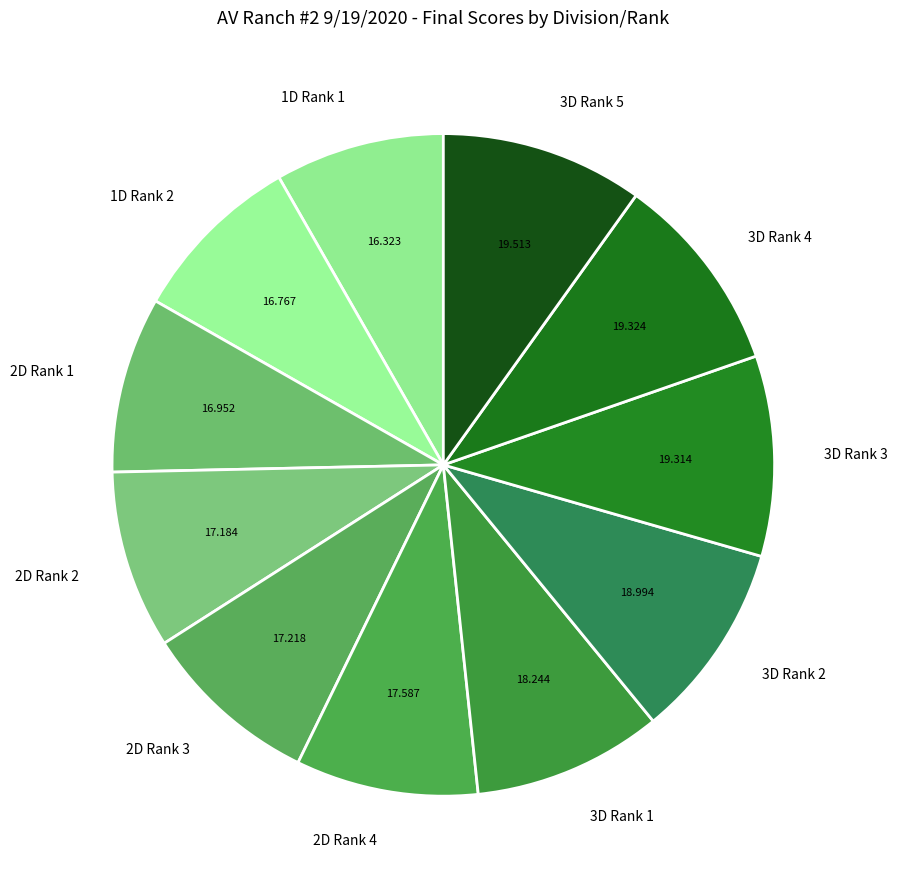

Does 2D Rank 3 account for over 50% of the chart?

No